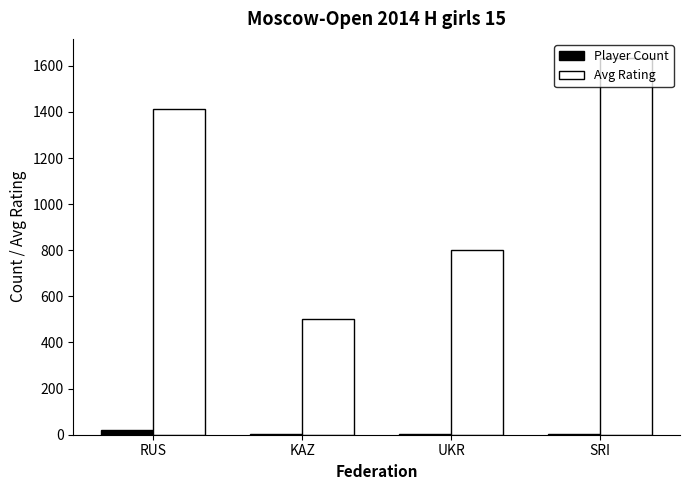

What is the sum of the Player Count values at KAZ and SRI?

4